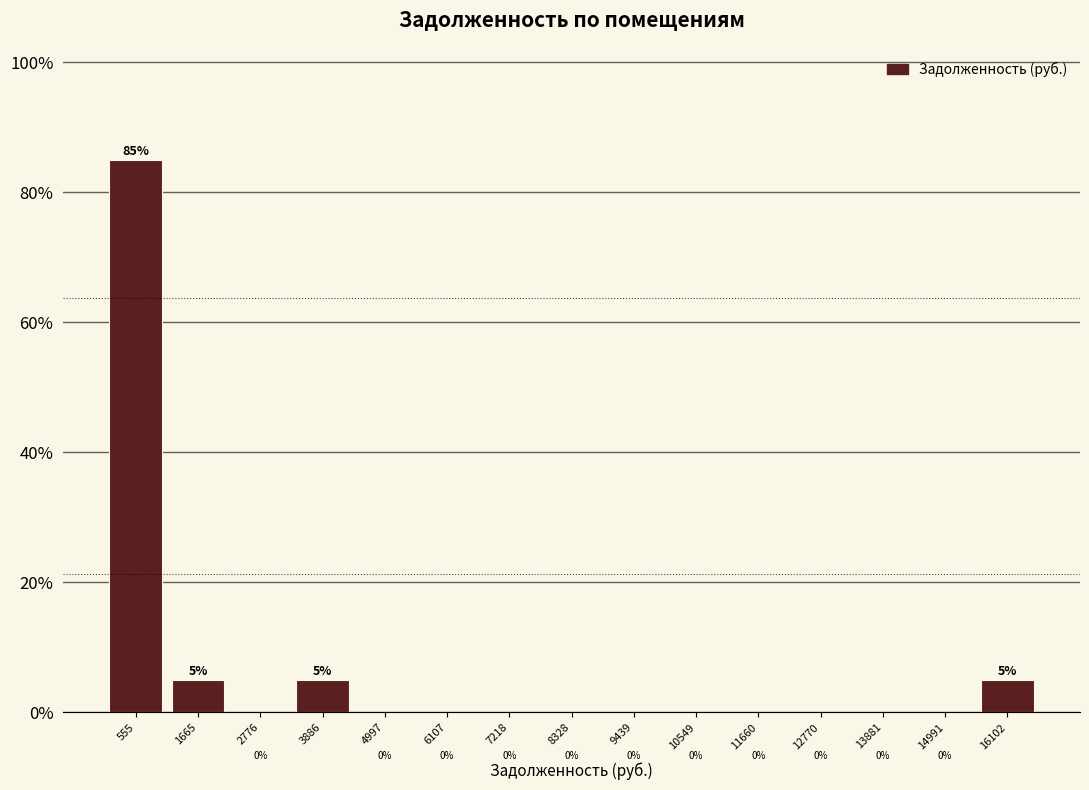

What is the height of the bar covering 15600 to 16600 on the x-axis? The bar edges are not printed on the chart, so give them approximately, as read against the axis.

5